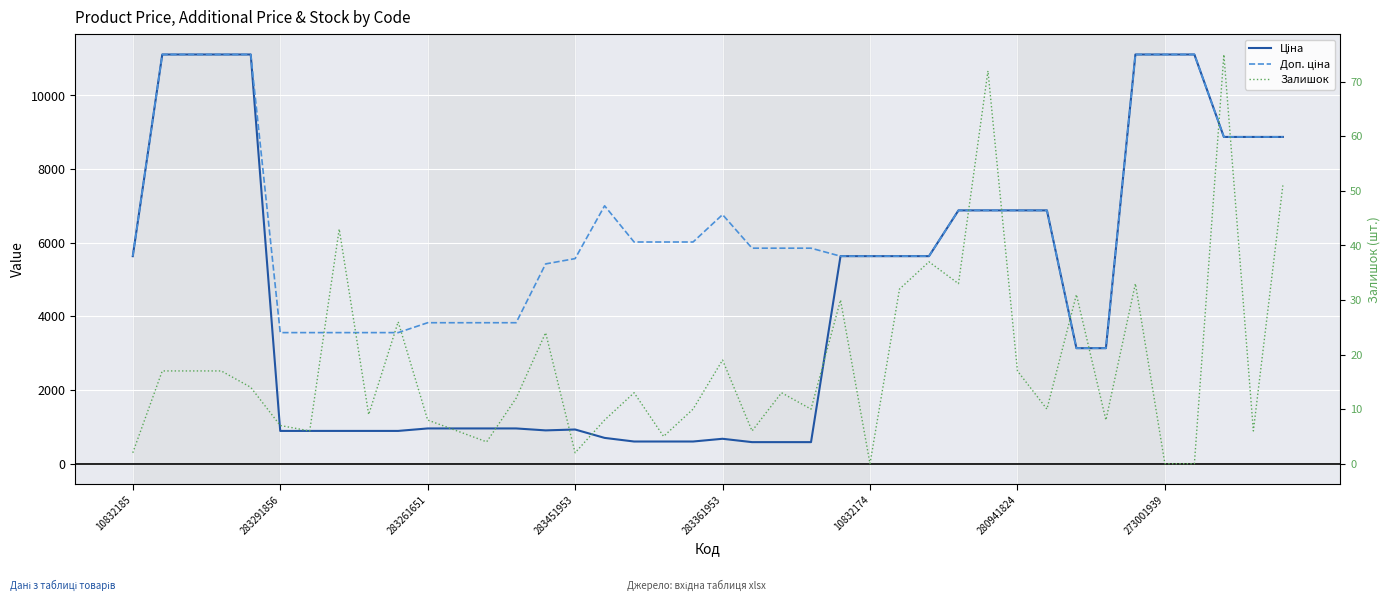

What is the minimum value for Доп. ціна?

3137.0